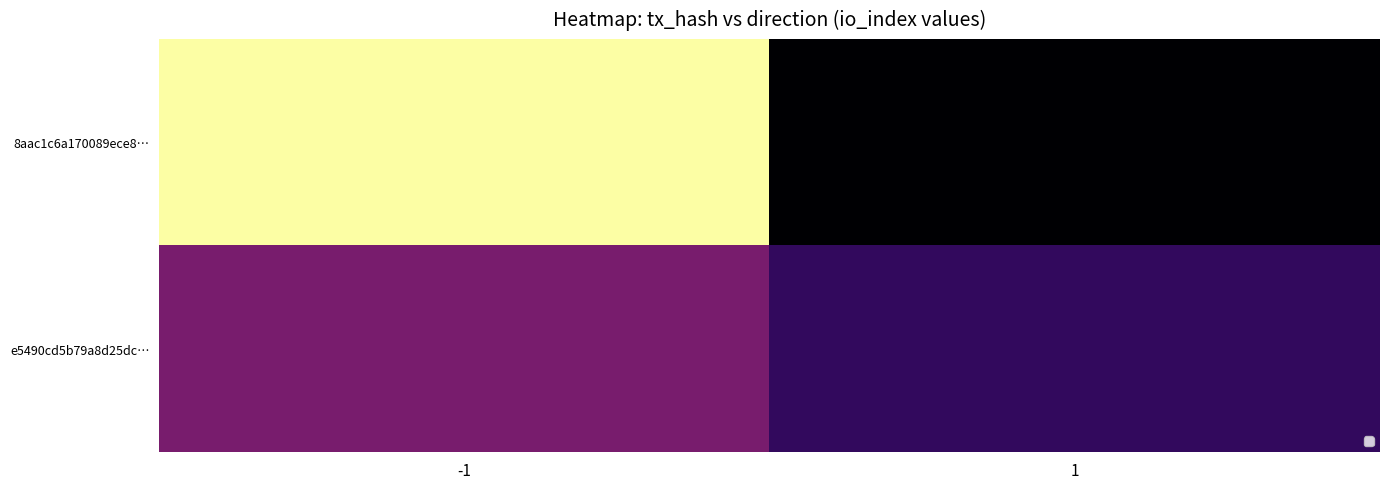

List the series in order of their overall mean, highest first.

8aac1c6a170089ece8…, e5490cd5b79a8d25dc…